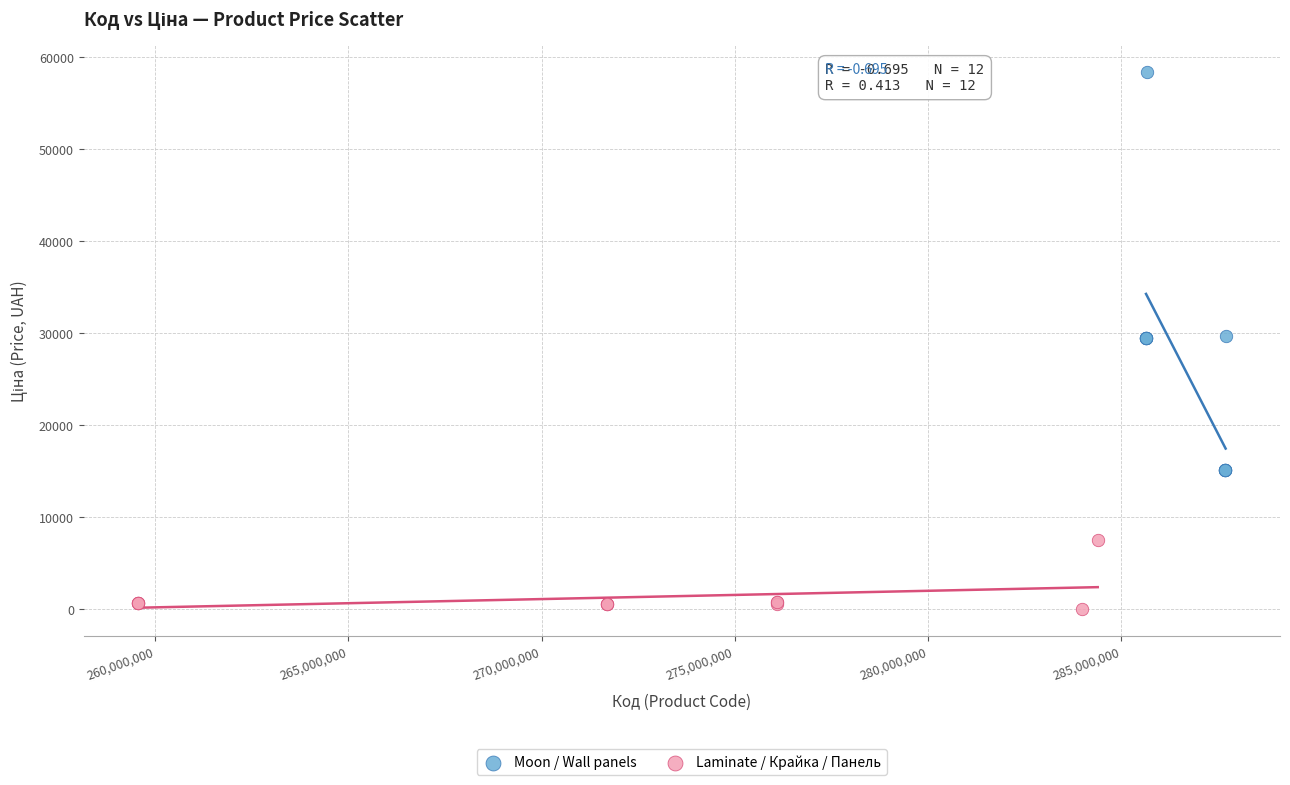

Which series contains the lowest Y value?

Laminate / Крайка / Панель